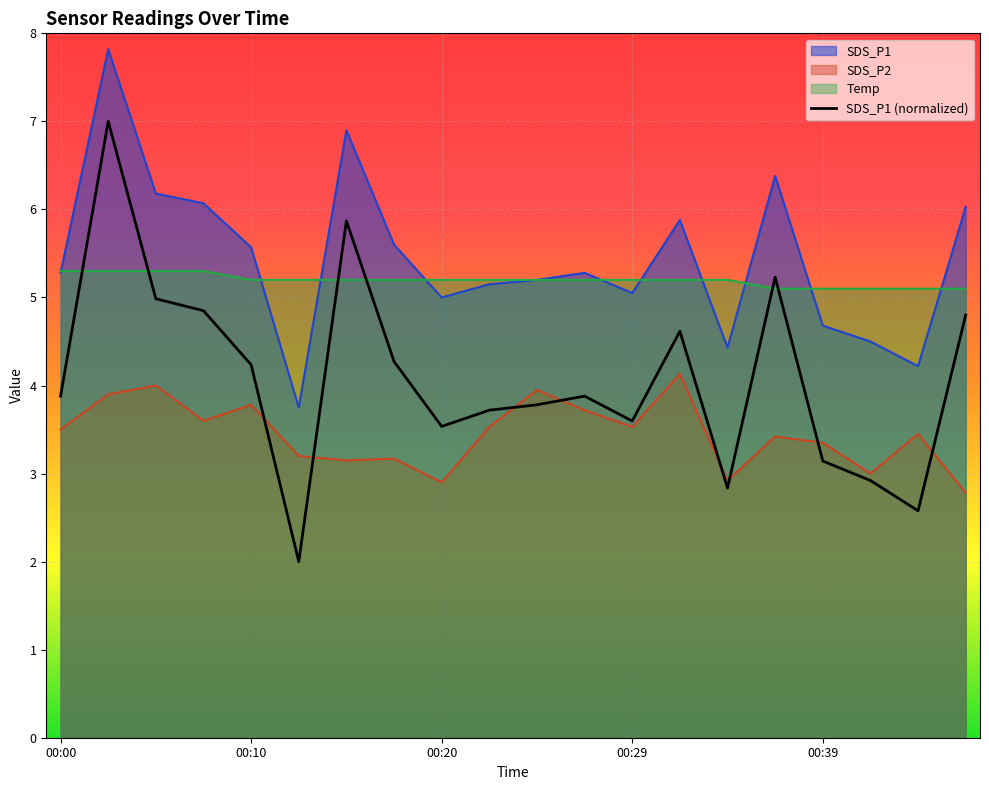

True or false: SDS_P1 has more than 1 interior local peaks.

True